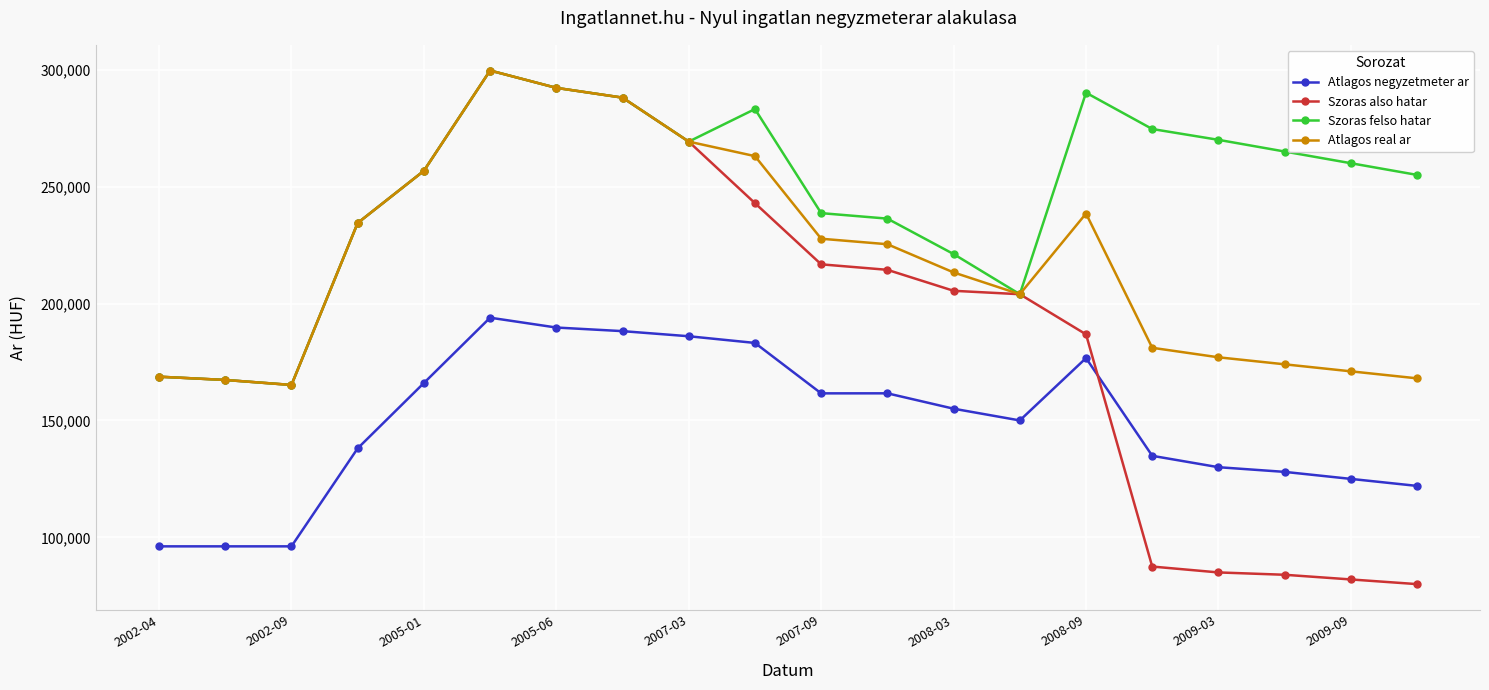

Rank the series by their average value, from highest to lowest.

Szoras felso hatar, Atlagos real ar, Szoras also hatar, Atlagos negyzetmeter ar